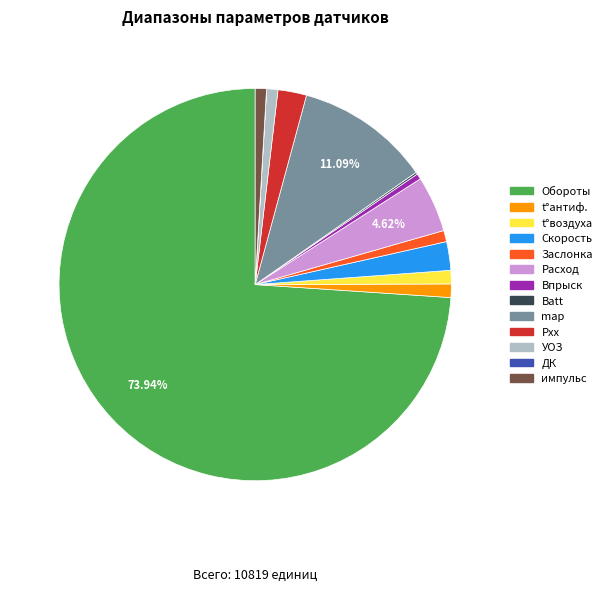

True or false: Заслонка accounts for 1% of the total.

True